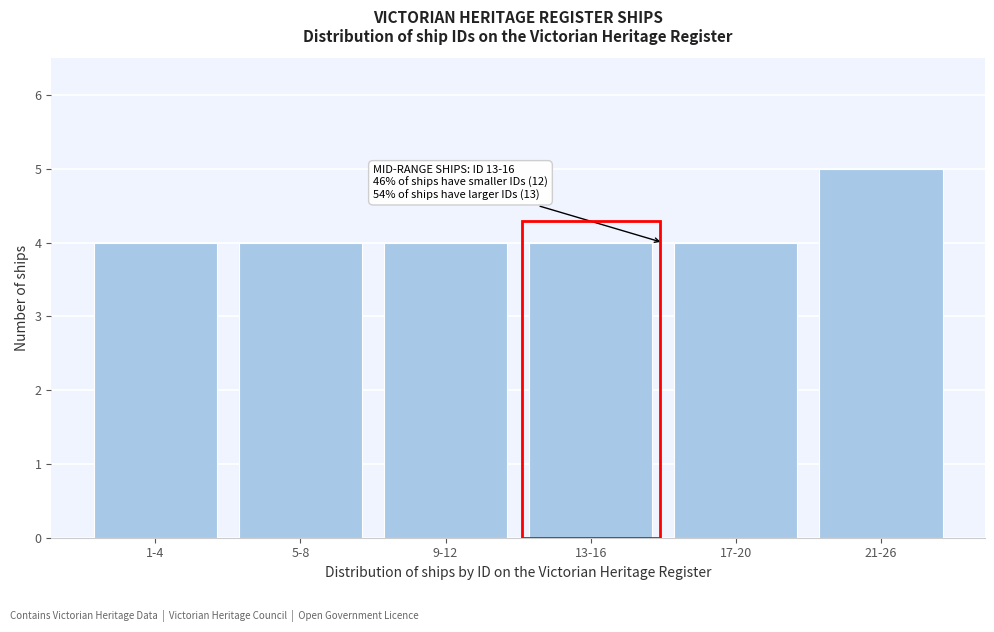

Reading right to left, list all the values displayed in this chart.

5	4	4	4	4	4